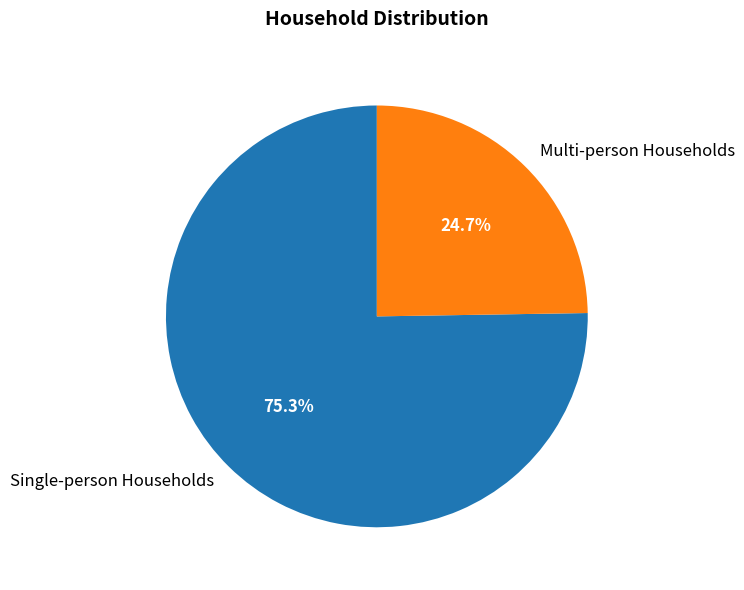

Rank the categories by value from lowest to highest.

Multi-person Households, Single-person Households